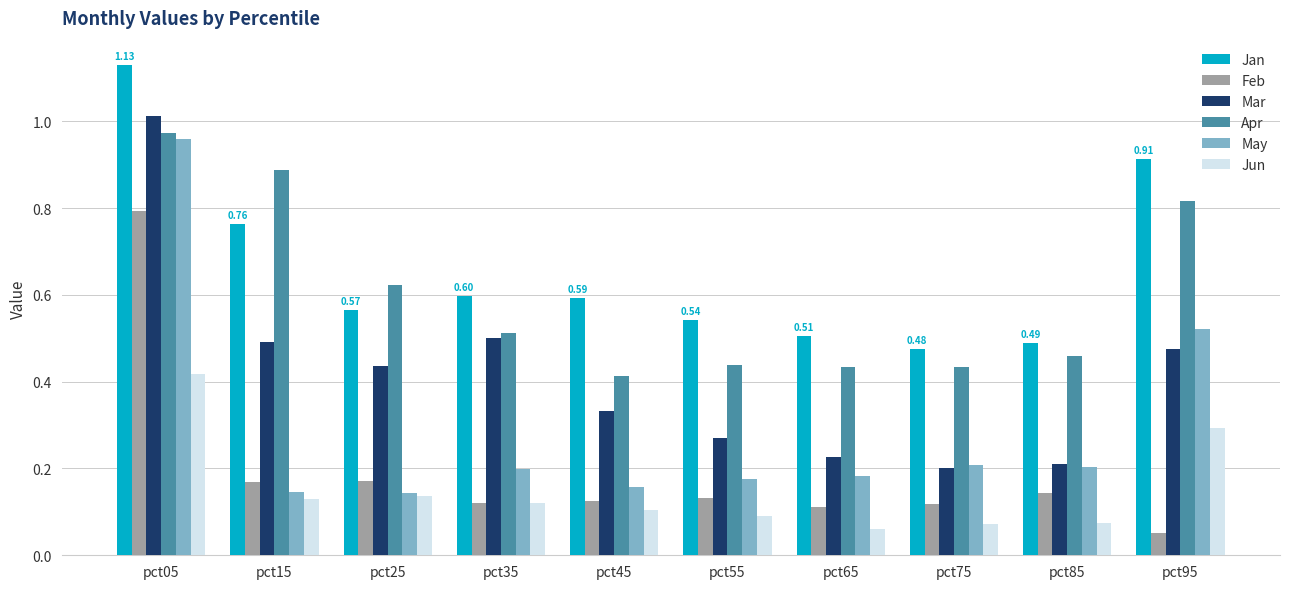

At which category is the sum across all series the highest?

pct05